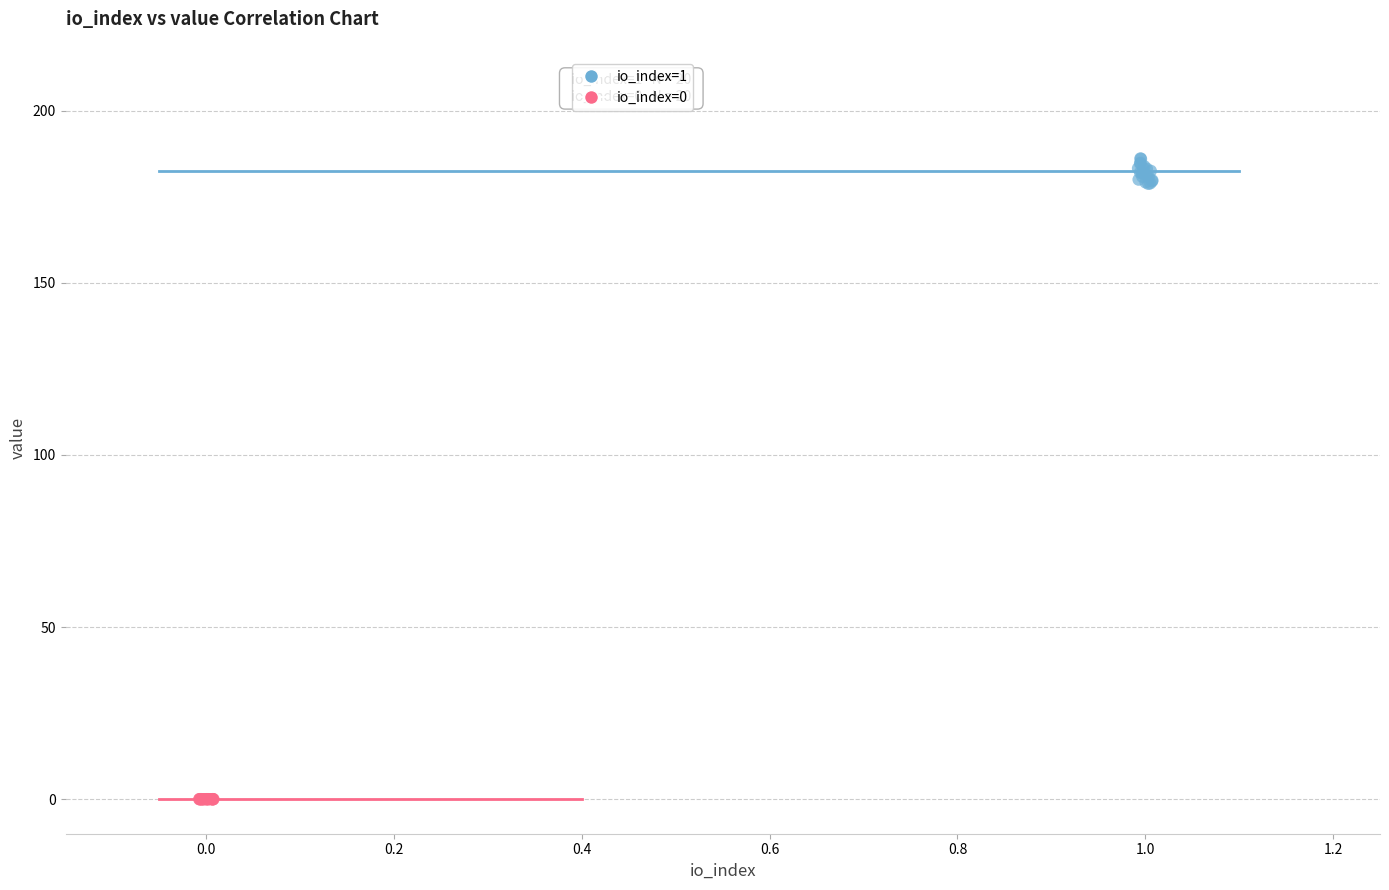

Which series has the largest Y range (max minus min)?

io_index=1